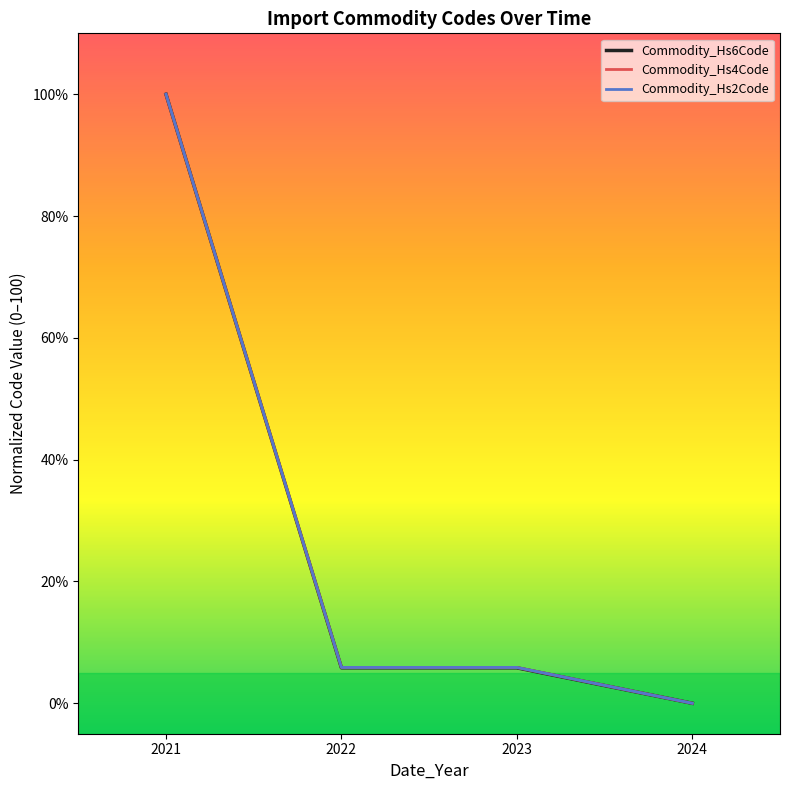

The value of Commodity_Hs4Code at 2021 is 100.0. True or false?

True